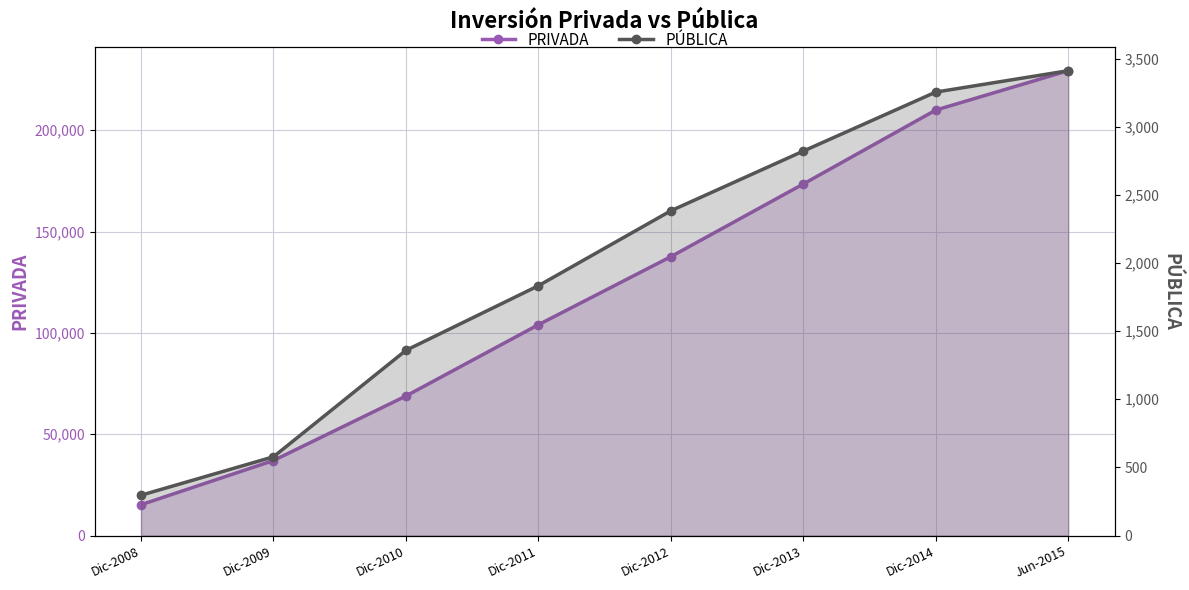

List the labels in order of PÚBLICA value, largest first.

Jun-2015, Dic-2014, Dic-2013, Dic-2012, Dic-2011, Dic-2010, Dic-2009, Dic-2008